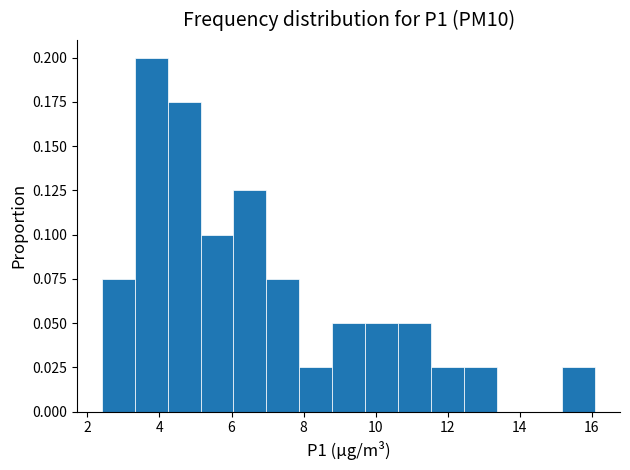

Over which range of the x-axis is the bar tallest?

3.4 to 4.2